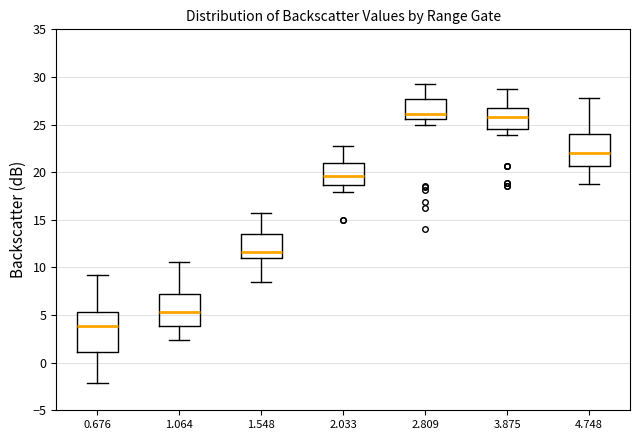

Reading left to right, transcribe this box plot: for each box, give where its median line is, the range the box spans, and where its two whiskers end, as read against the y-axis. The values are not printed on the chart, so give them approximately, as read against the axis.

0.676: median 4.0, box 1.0 to 5.5, whiskers -2.0 to 9.0
1.064: median 5.5, box 4.0 to 7.0, whiskers 2.5 to 10.5
1.548: median 11.5, box 11.0 to 13.5, whiskers 8.5 to 15.5
2.033: median 19.5, box 18.5 to 21.0, whiskers 18.0 to 23.0
2.809: median 26.0, box 25.5 to 27.5, whiskers 25.0 to 29.5
3.875: median 26.0, box 24.5 to 26.5, whiskers 24.0 to 28.5
4.748: median 22.0, box 20.5 to 24.0, whiskers 19.0 to 28.0